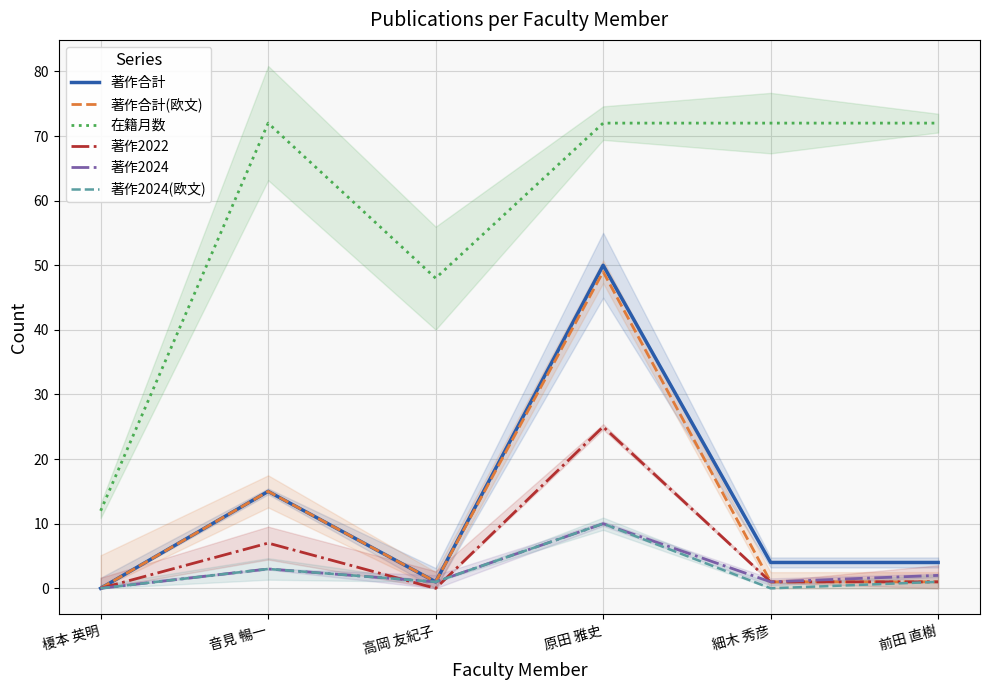

True or false: 著作2024(欧文) and 著作2024 cross at least once.

False